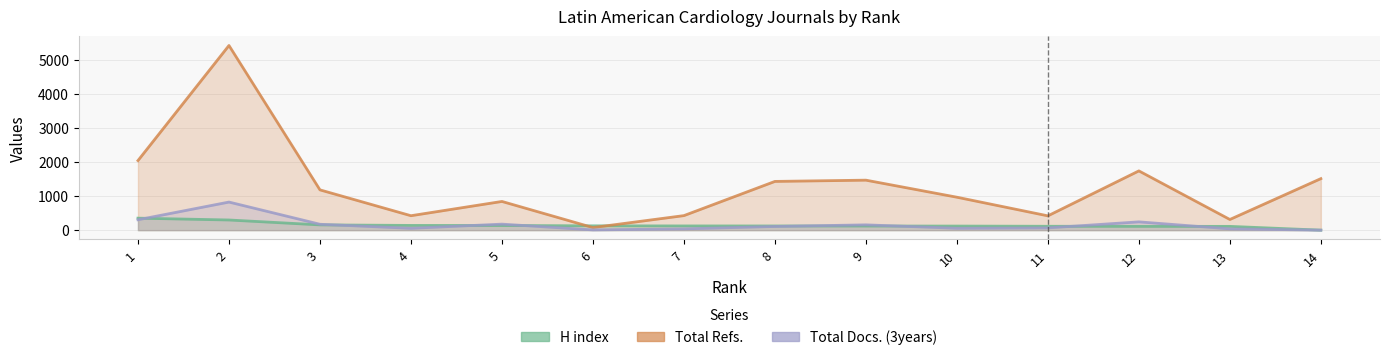

True or false: Total Docs. (3years) and Total Refs. intersect in this chart.

False